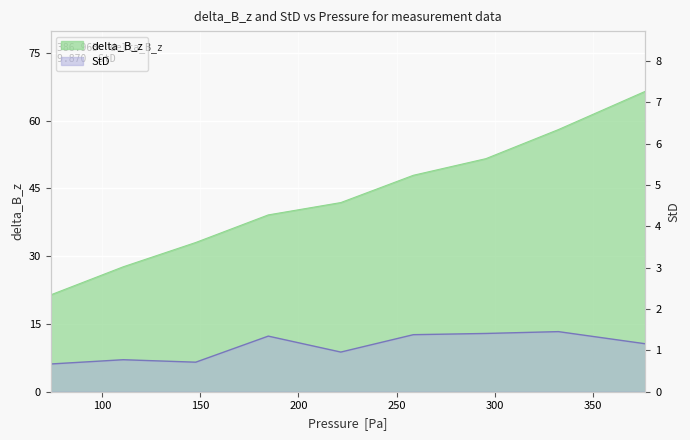

At which label does StD first exceed 1?

184.6919083